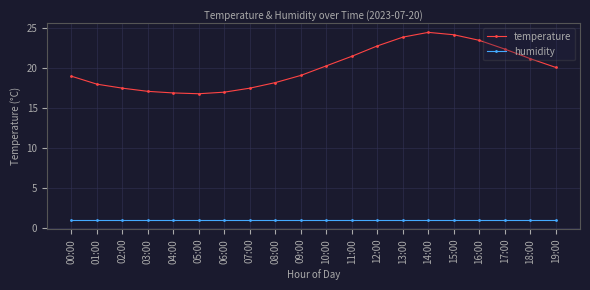

Rank the series by their average value, from lowest to highest.

humidity, temperature